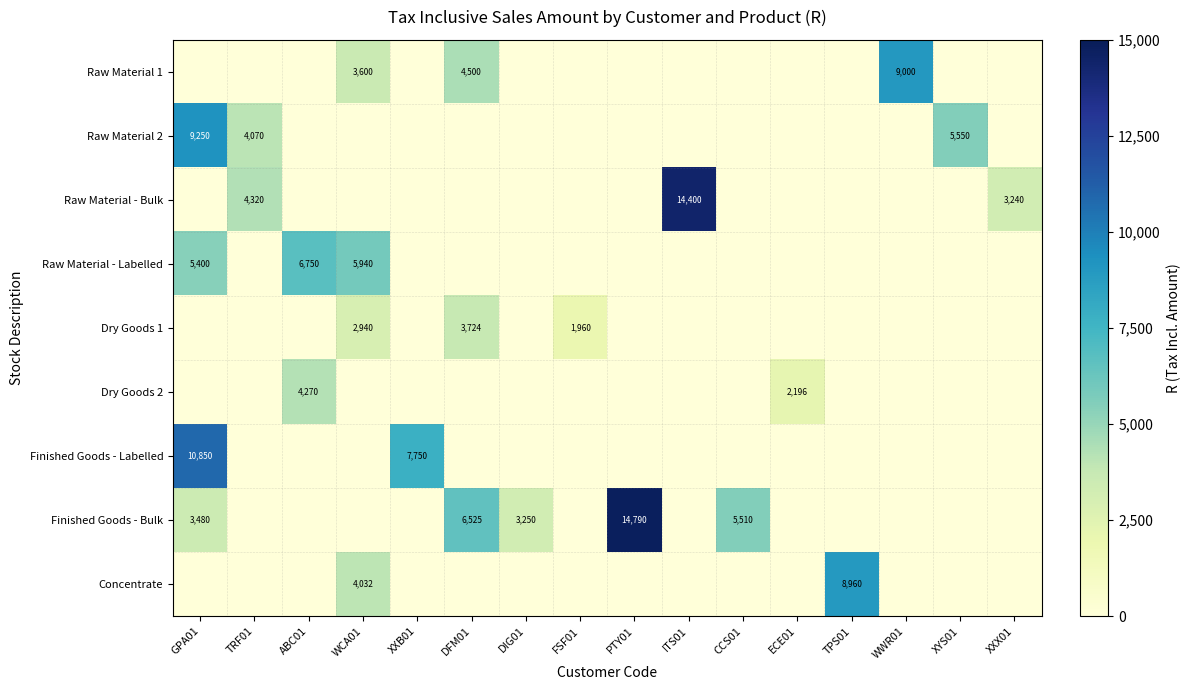

Is it true that Raw Material - Bulk equals 3240 at XXX01?

True